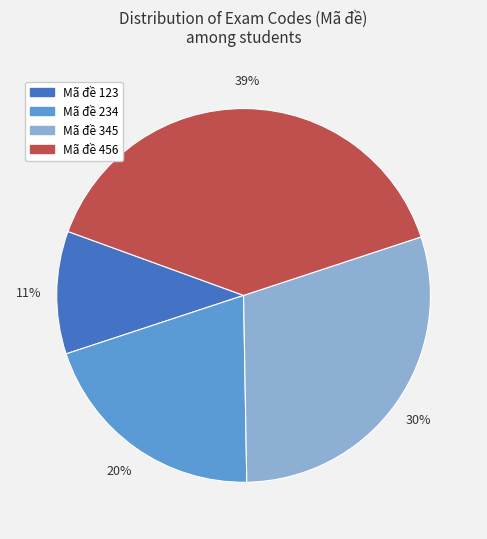

Is Mã đề 345 the majority of the pie?

No